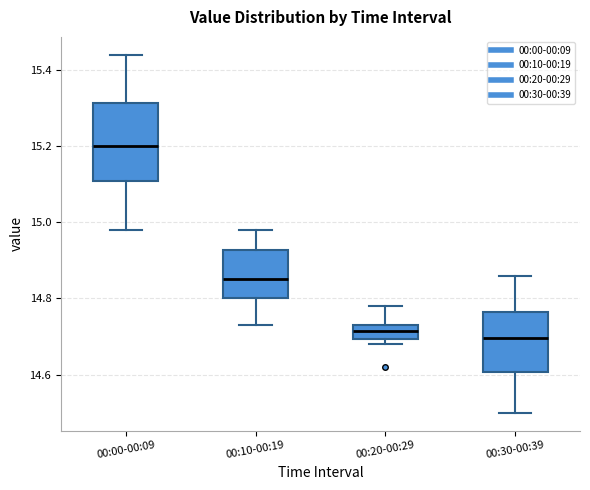

Where is the upper edge of the box for 00:10-00:19 on the y-axis? The values are not printed on the chart, so give them approximately, as read against the axis.

14.92